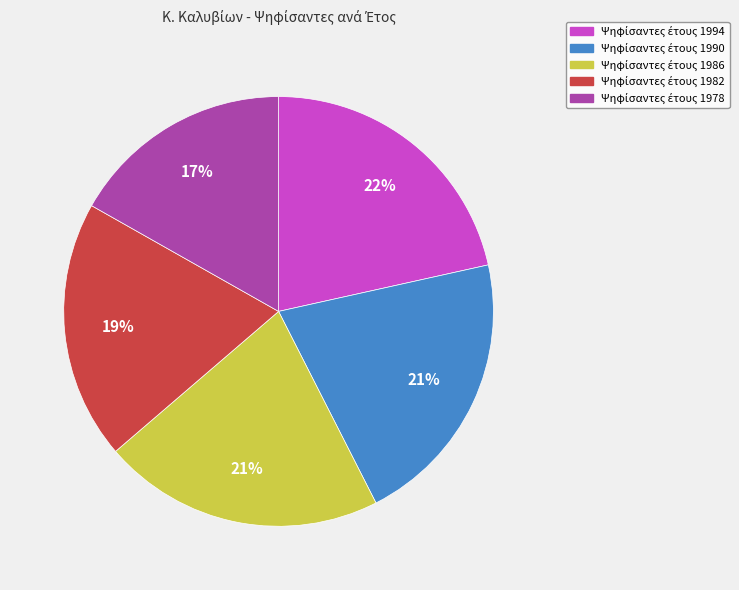

Is there a majority slice in this chart?

No